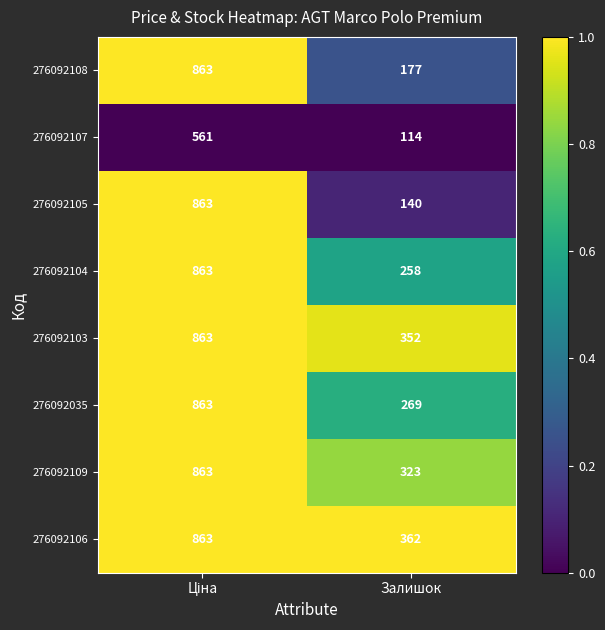

Which series has the largest range (max minus min)?

276092105